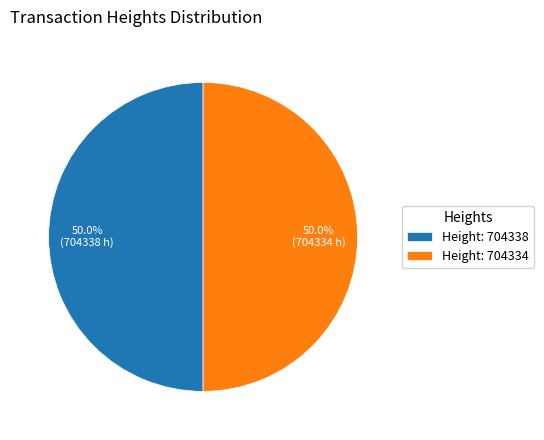

How much of the chart is everything except Height: 704338?

50.0%